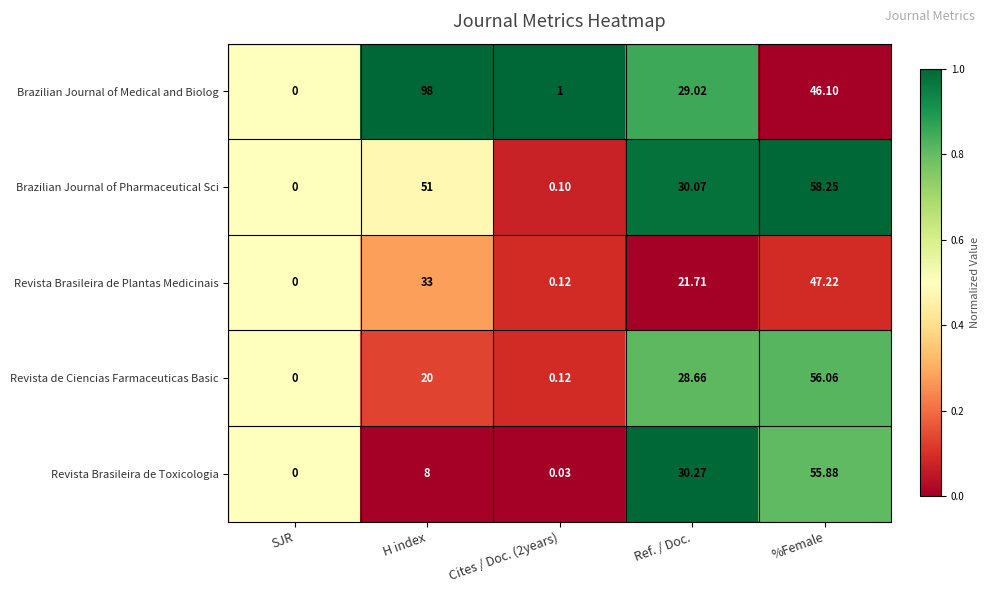

How many distinct data groups are displayed?

5